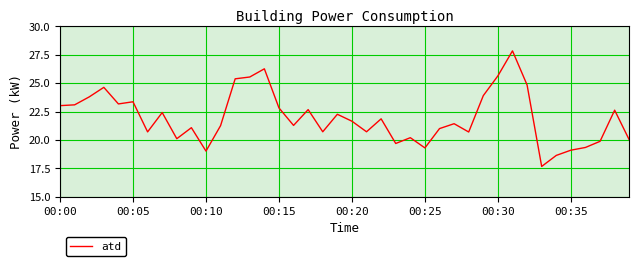

What is the difference between the maximum and minimum values?

10.2